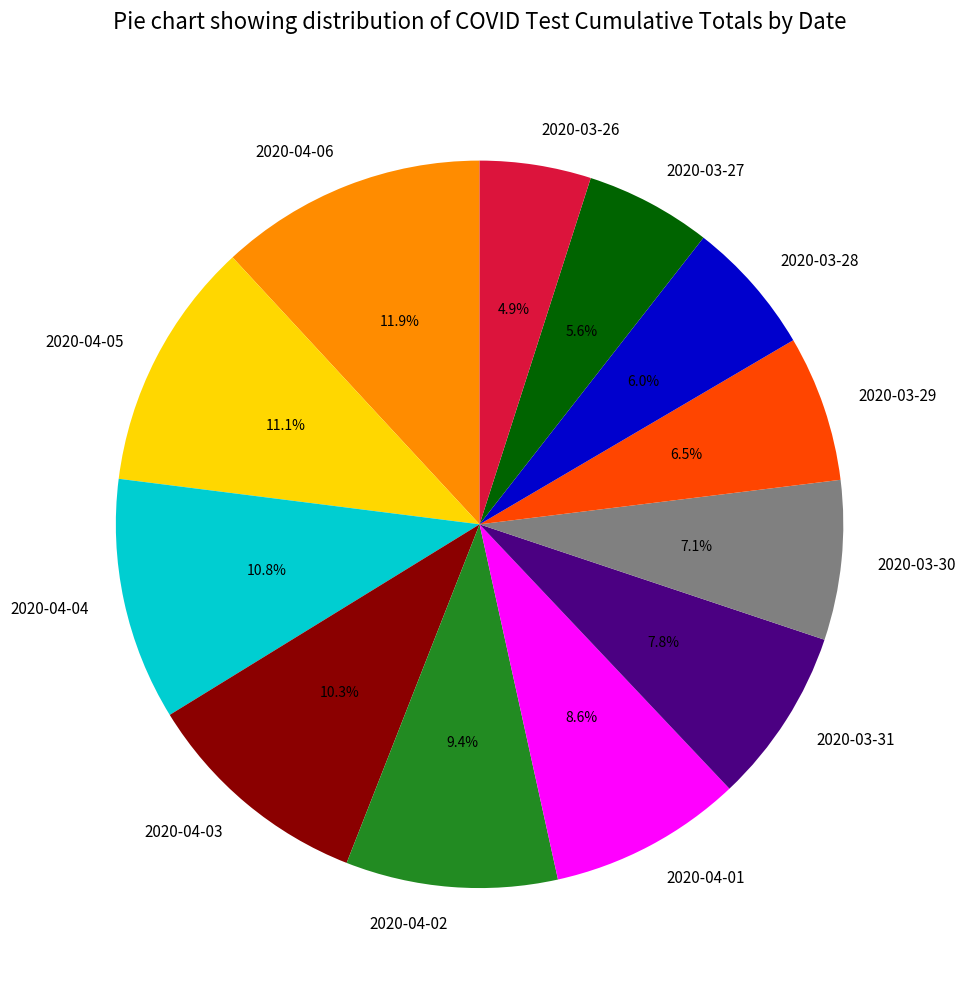

To the nearest percent, what portion does 2020-04-06 represent?

12%